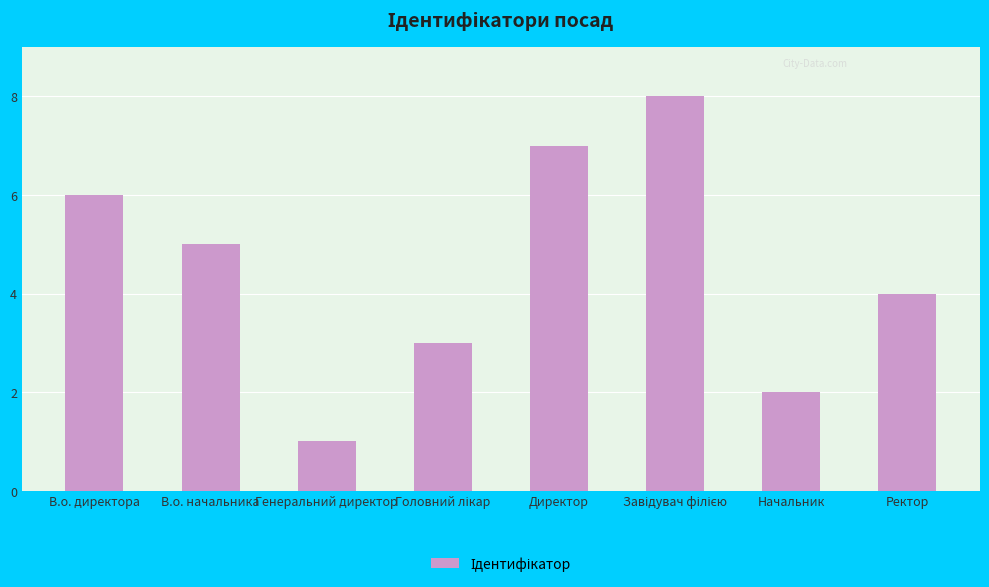

Reading left to right, transcribe all the data shown in this chart.

6	5	1	3	7	8	2	4